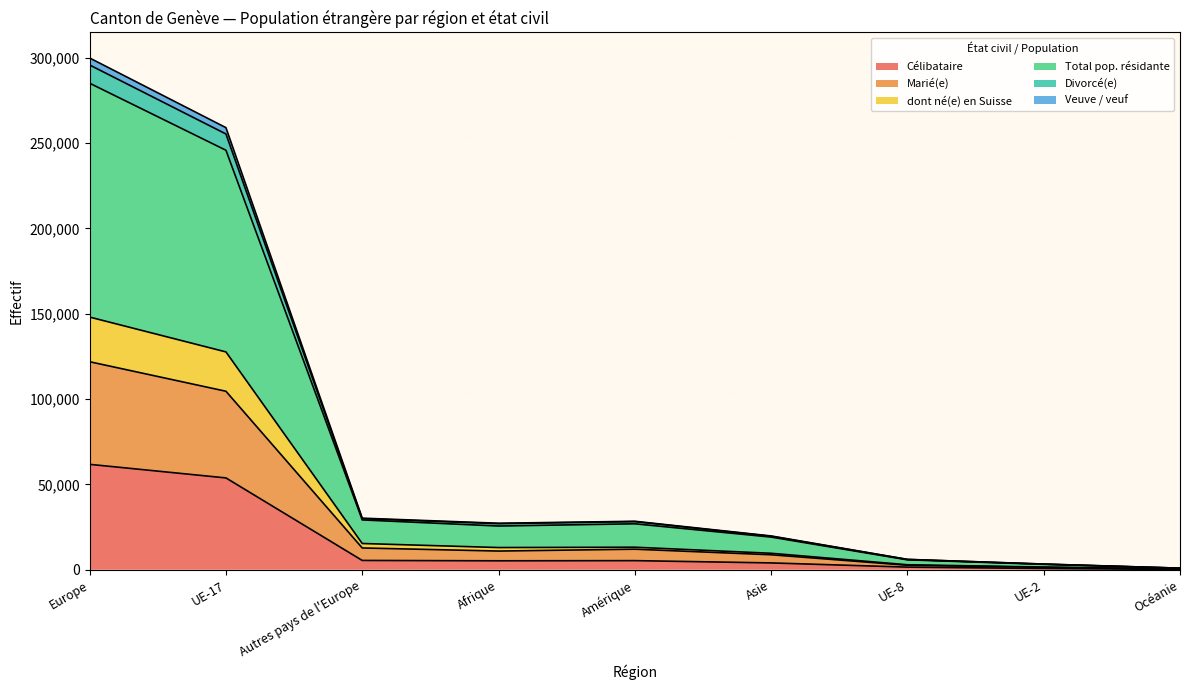

Is it true that Divorcé(e) equals 32201 at Asie?

False